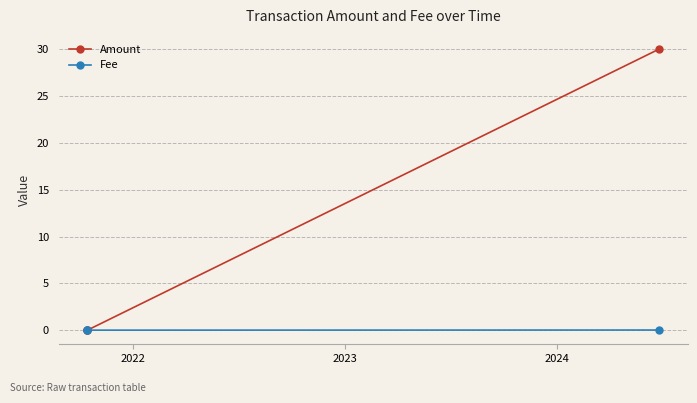

Which series has the largest total across all categories?

Amount